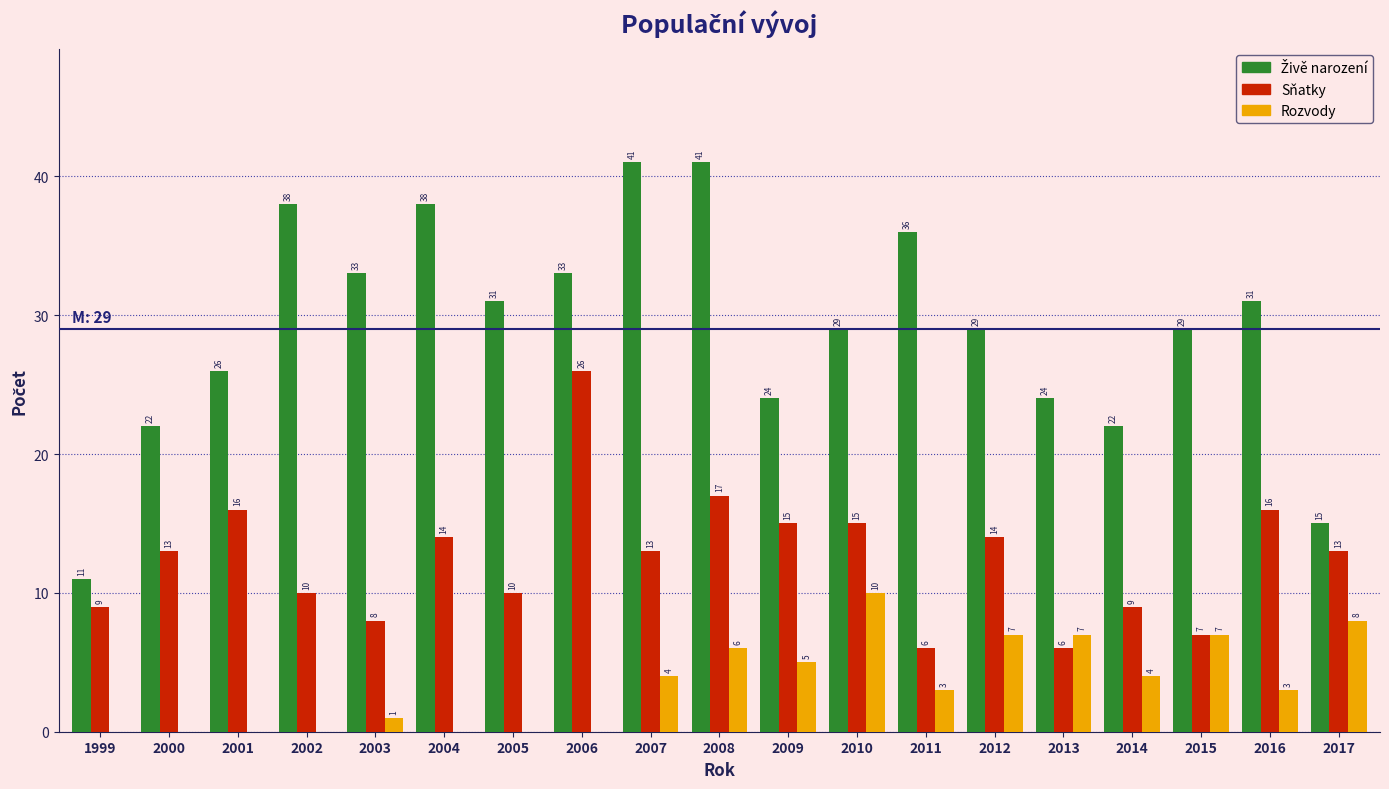

What is the greatest value displayed?

41